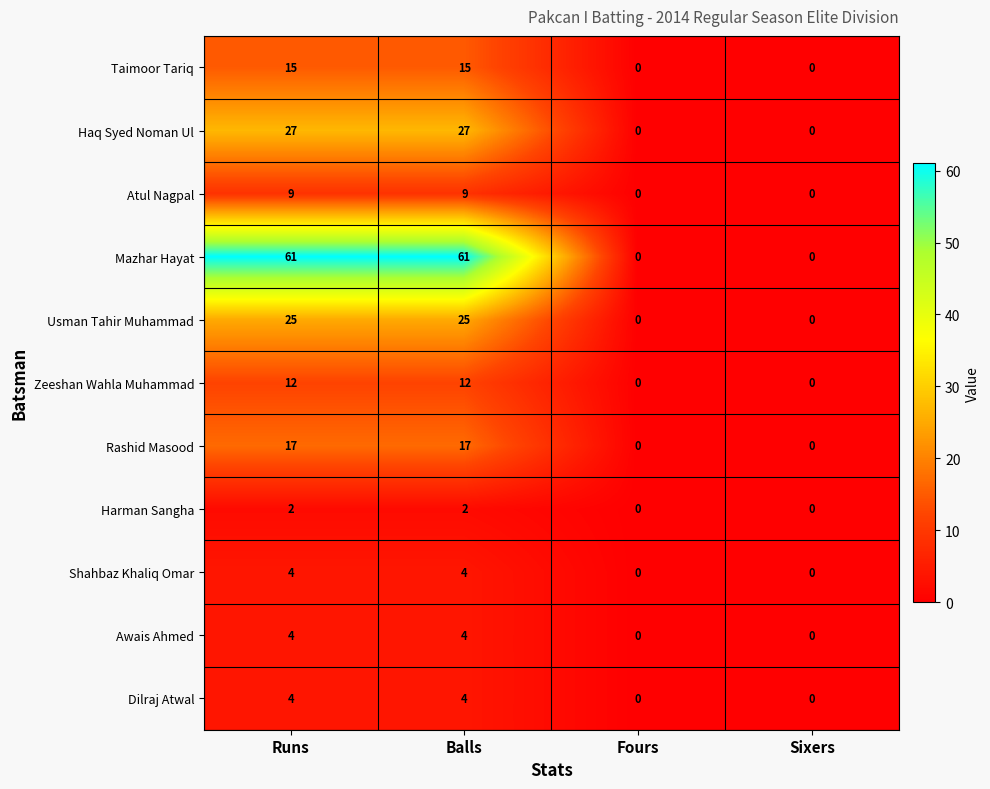

Count the number of data series in this chart.

11